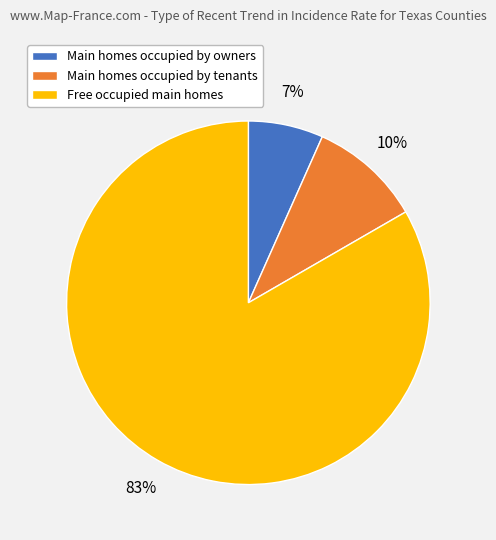

To the nearest percent, what is the average slice percentage?

33%